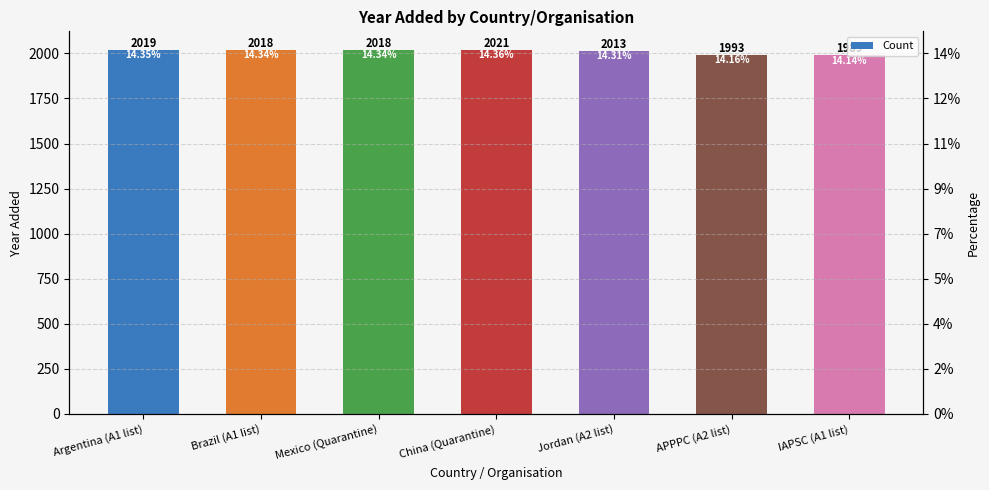

How many distinct data groups are displayed?

1